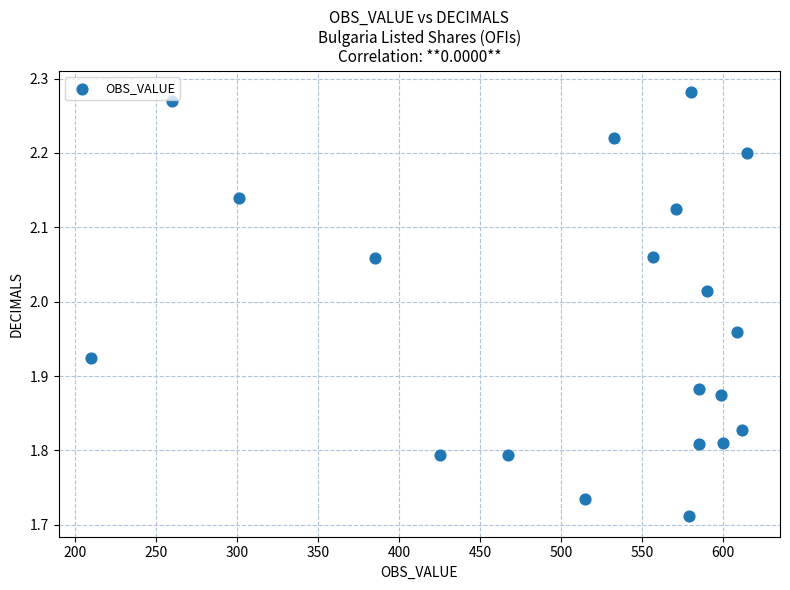

What is the range of Y values (max minus min)?

0.6